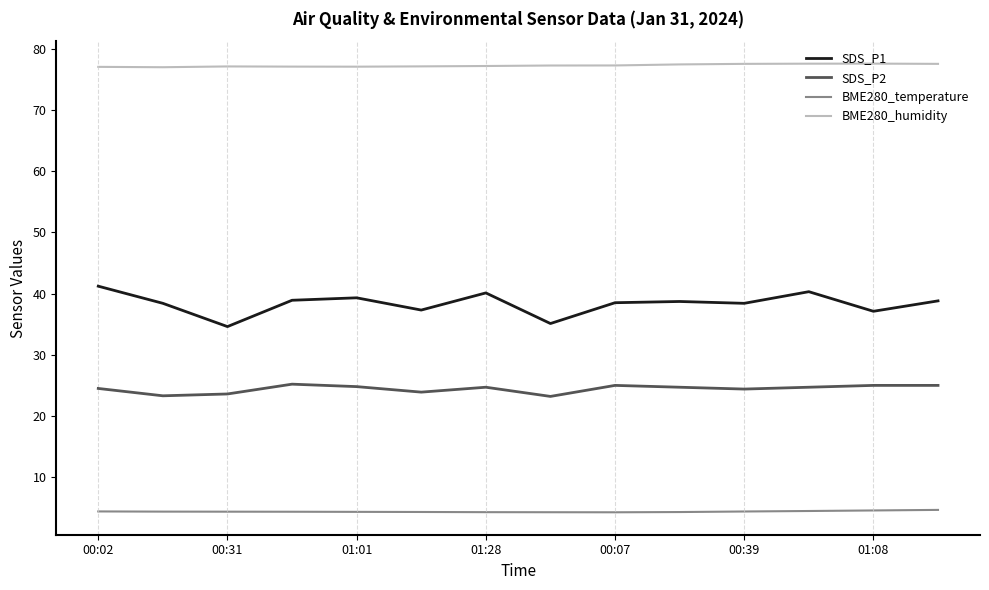

Which series has the widest spread of values?

SDS_P1